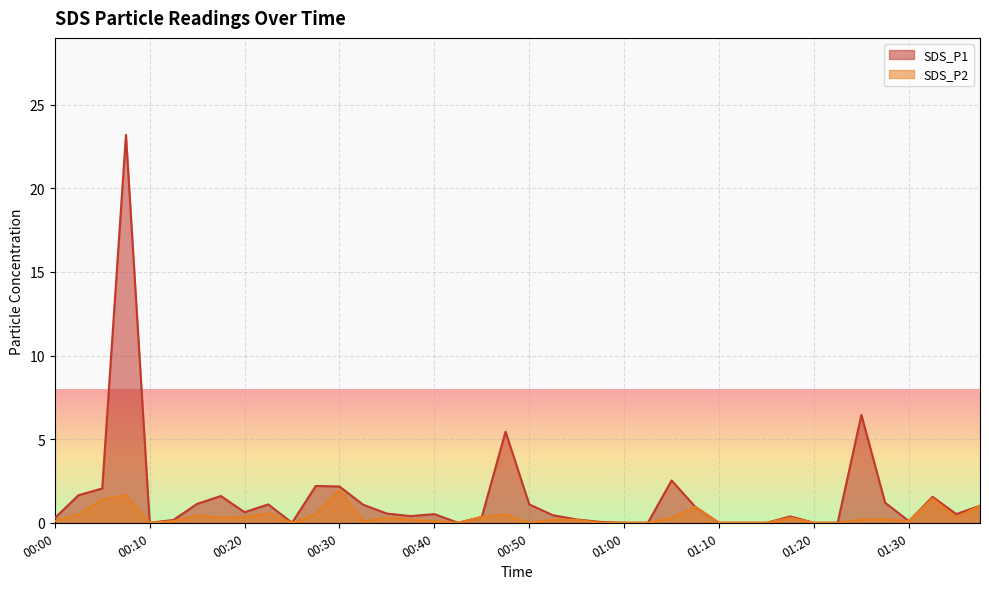

How many lines are shown in the chart?

2